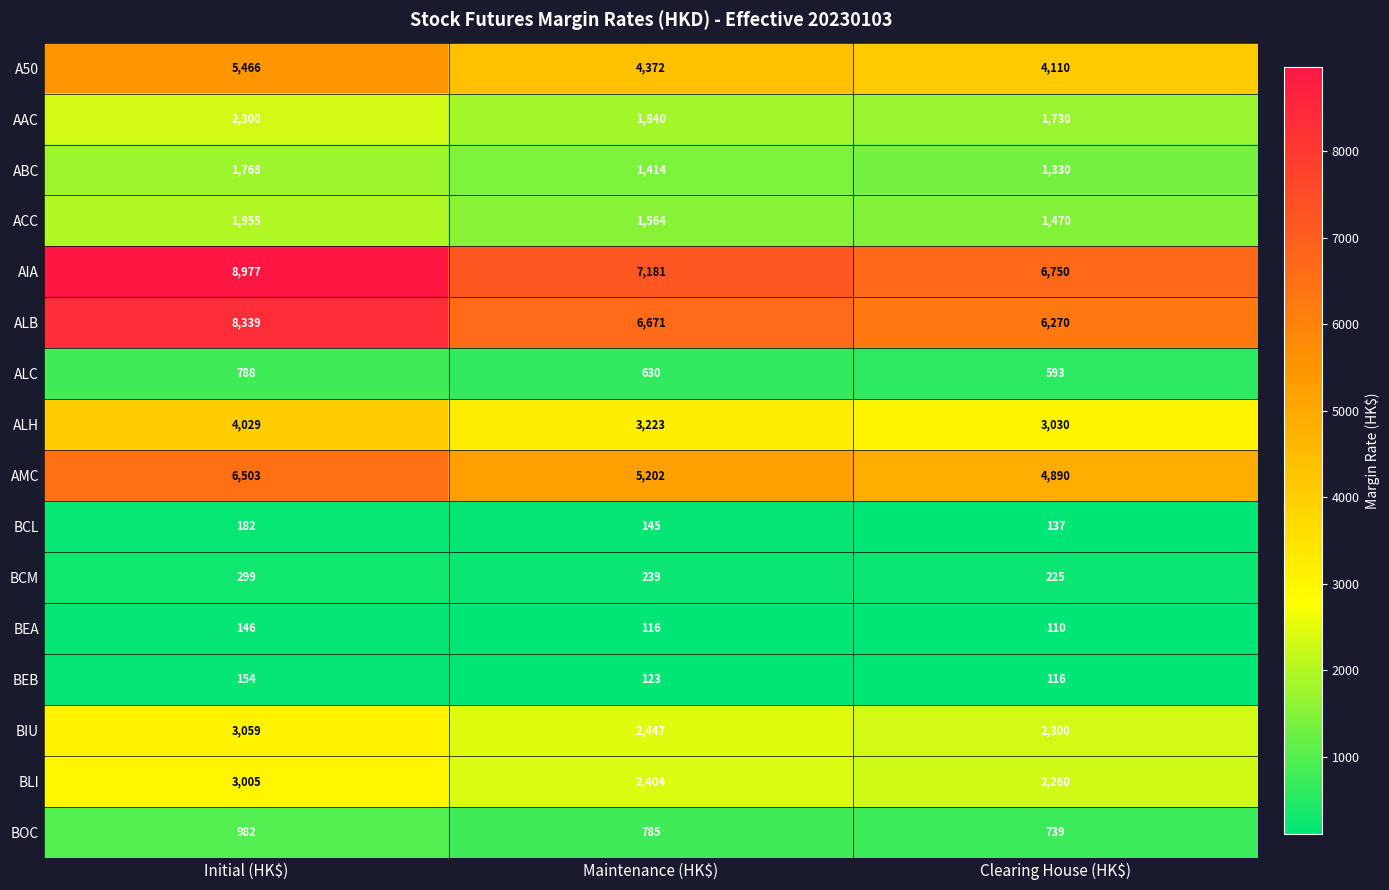

Which category has the lowest value across all series?

Clearing House (HK$)